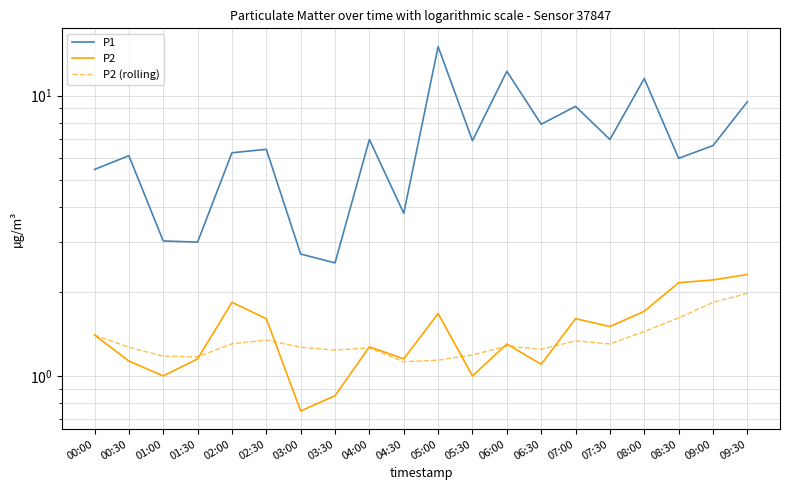

What is the label of the 16th point from the right?

02:00